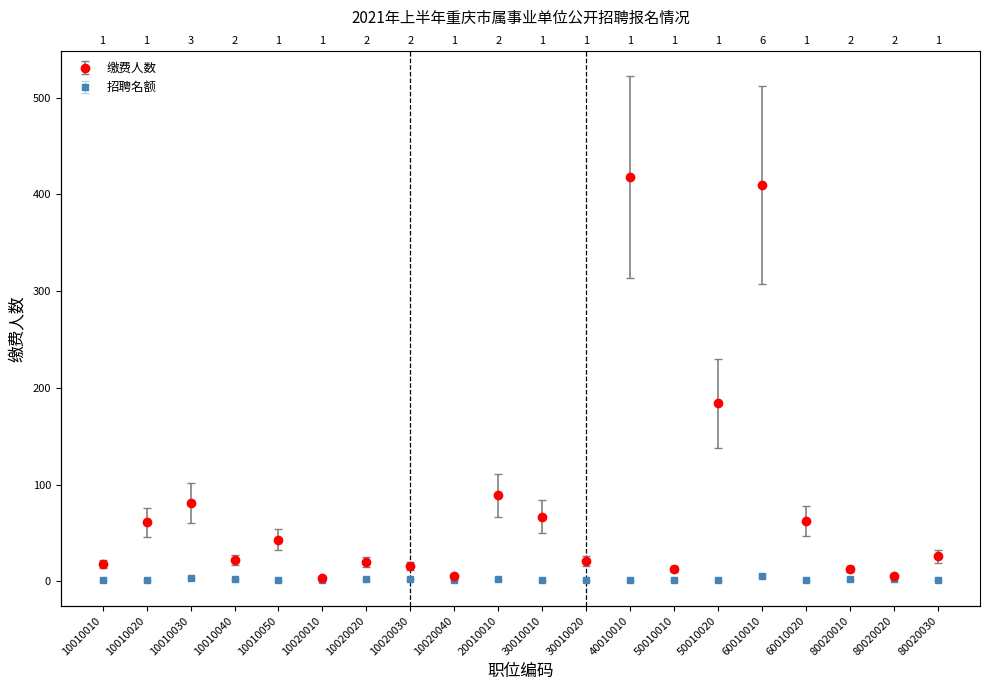

At how many categories does at least one series exceed 351?

2